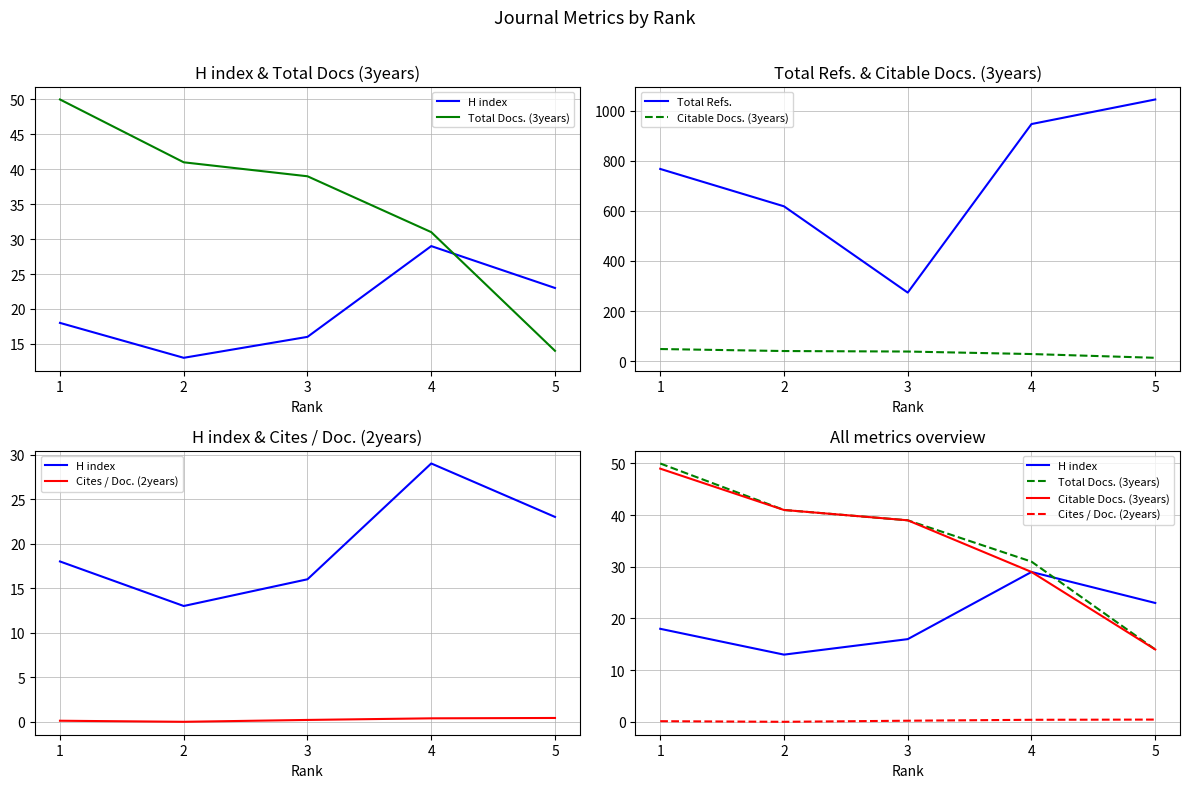

Which category has the lowest value in the H index series?

2